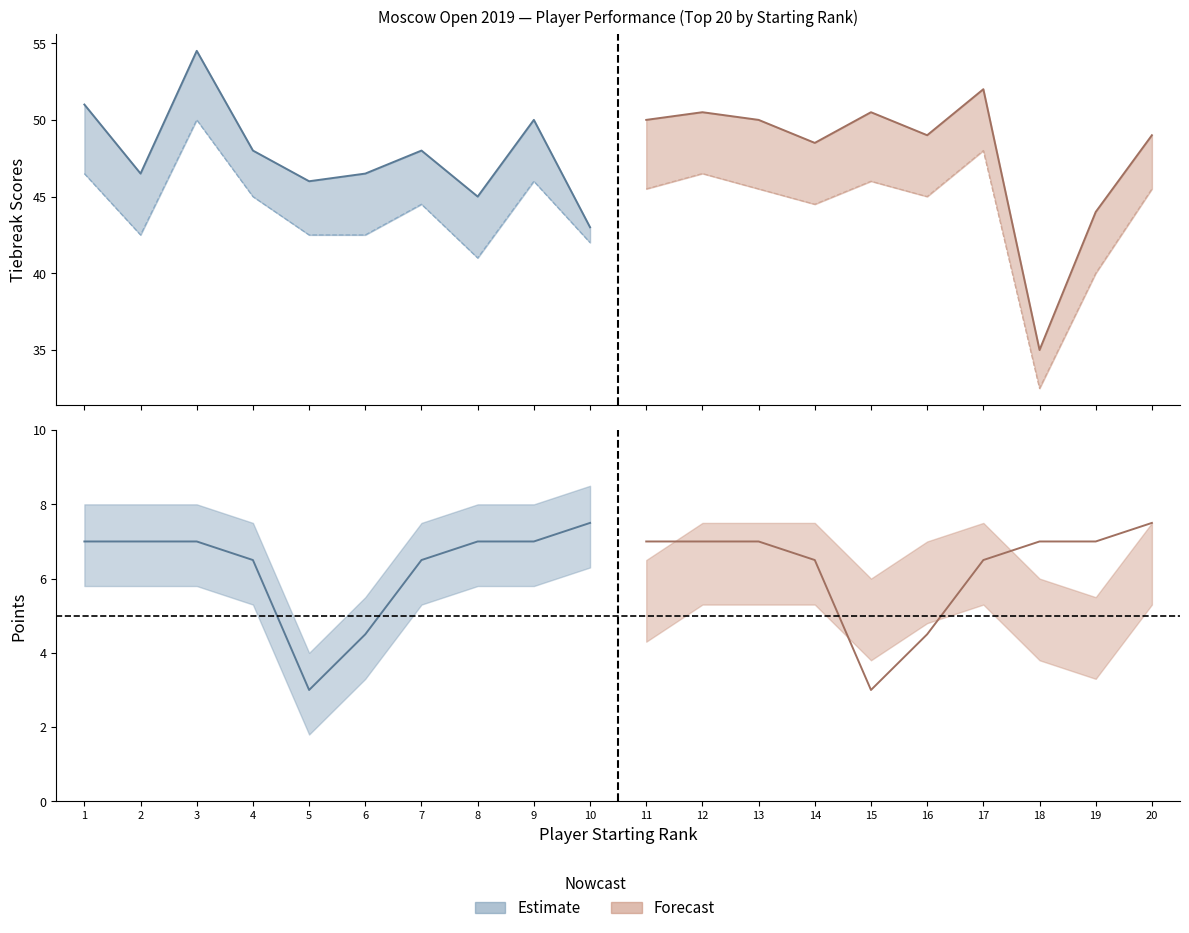

The value of TB1 at 4 is 48.0. True or false?

True